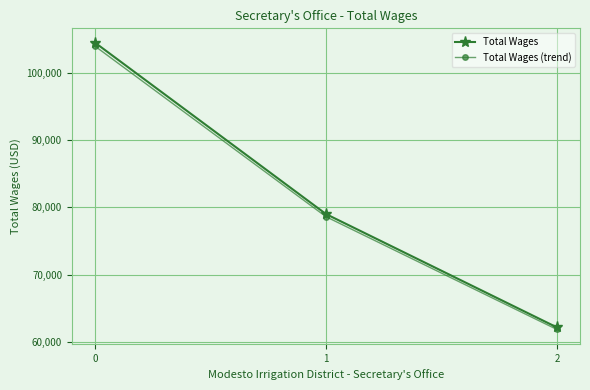

The value of Total Wages (trend) at 0 is 55916.9. True or false?

False